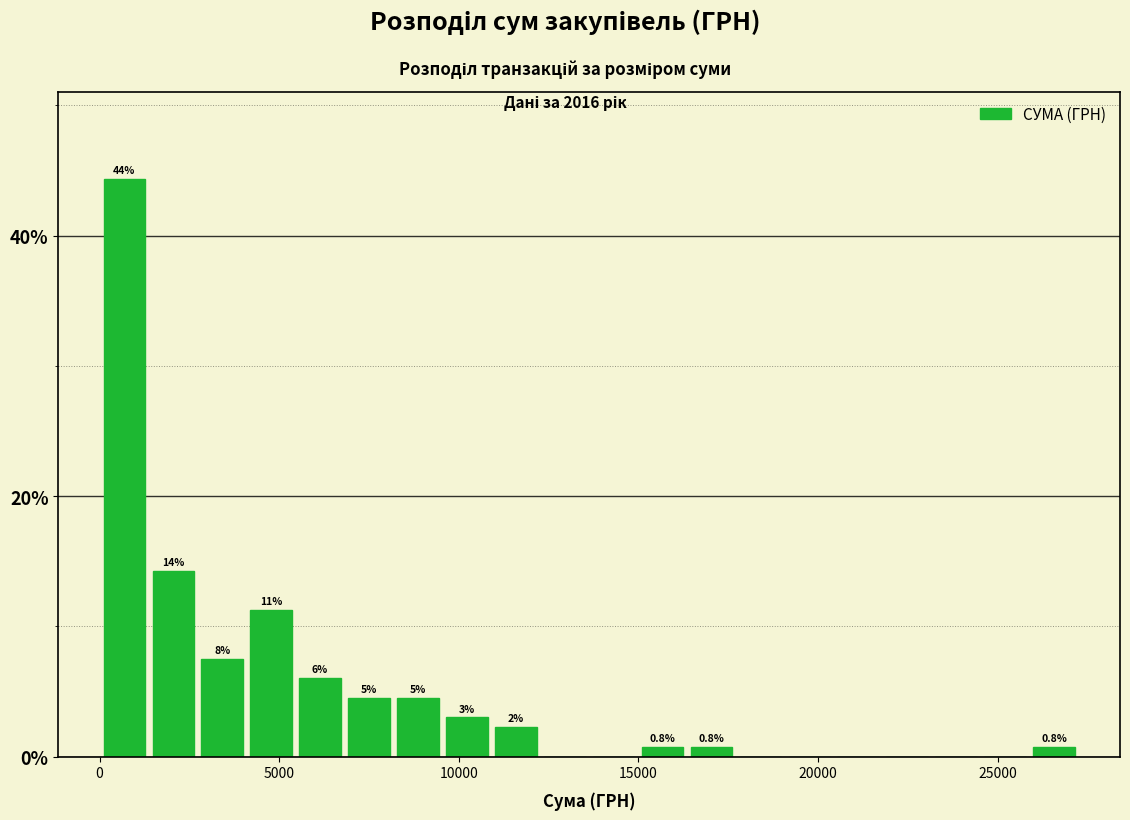

Read against the x-axis, roughly where is the centre of the tallest bar?

500